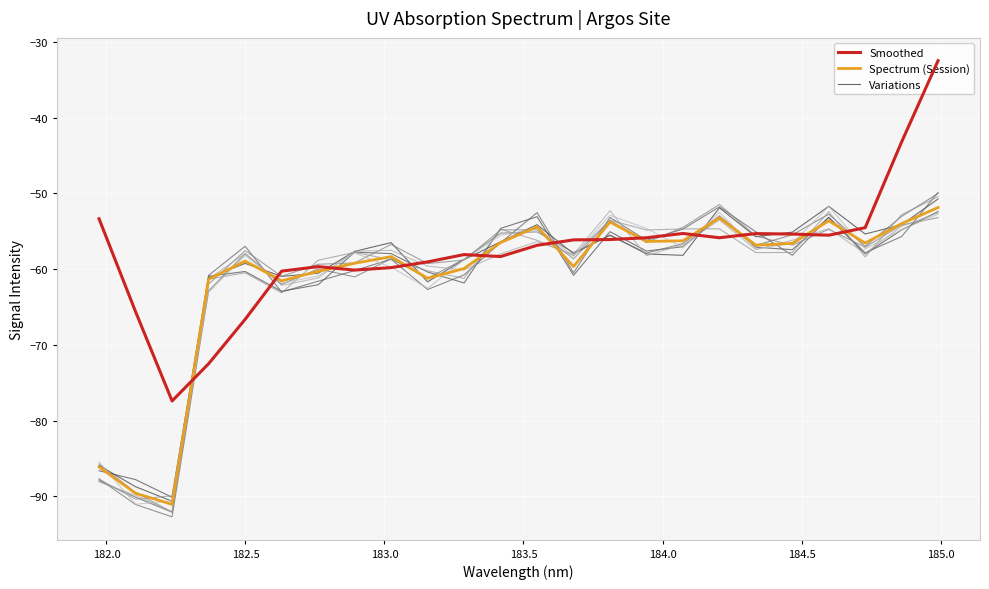

At which category does the chart reach its peak across all series?

23